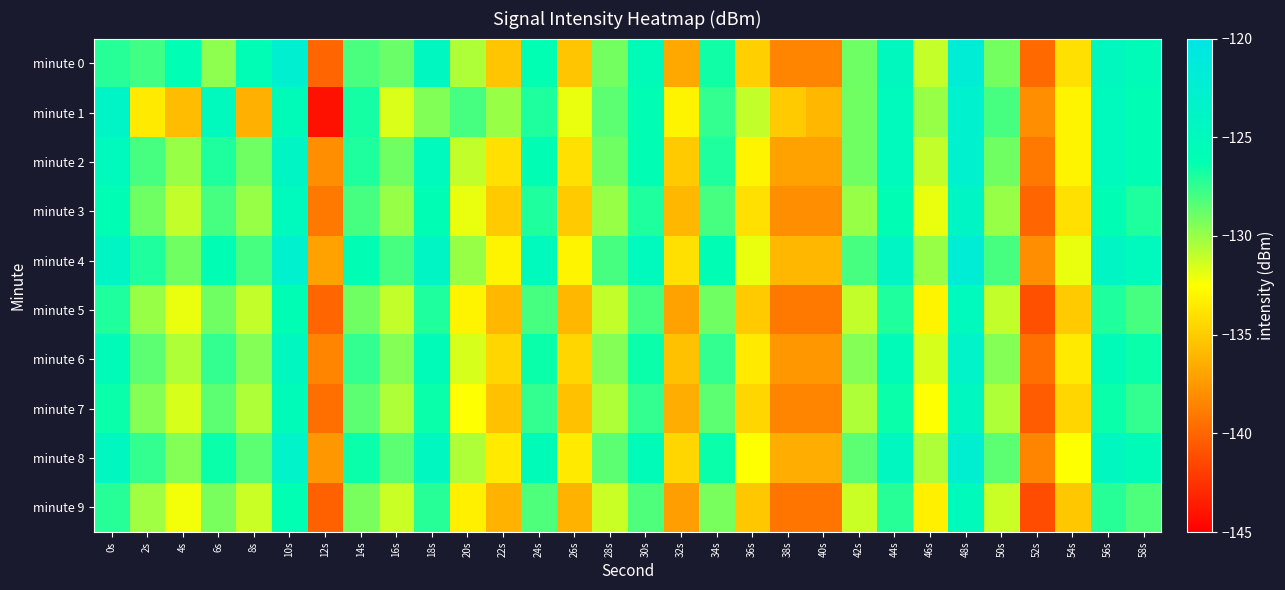

What is the total value across all series at 36s?

-1335.5